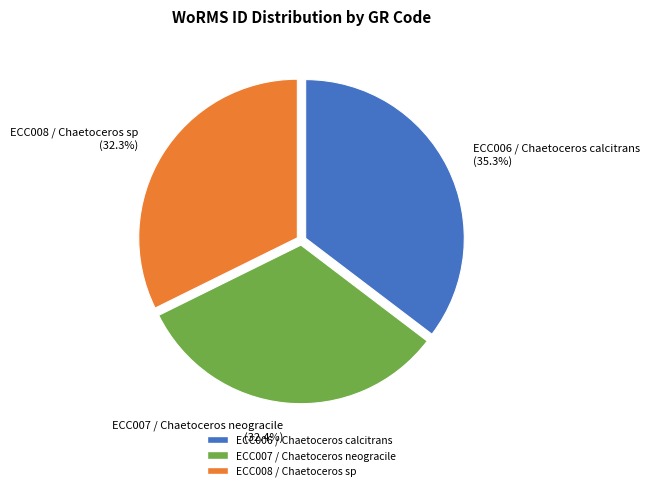

What is the ratio of the value at ECC006 / Chaetoceros calcitrans to the value at ECC007 / Chaetoceros neogracile?

1.1